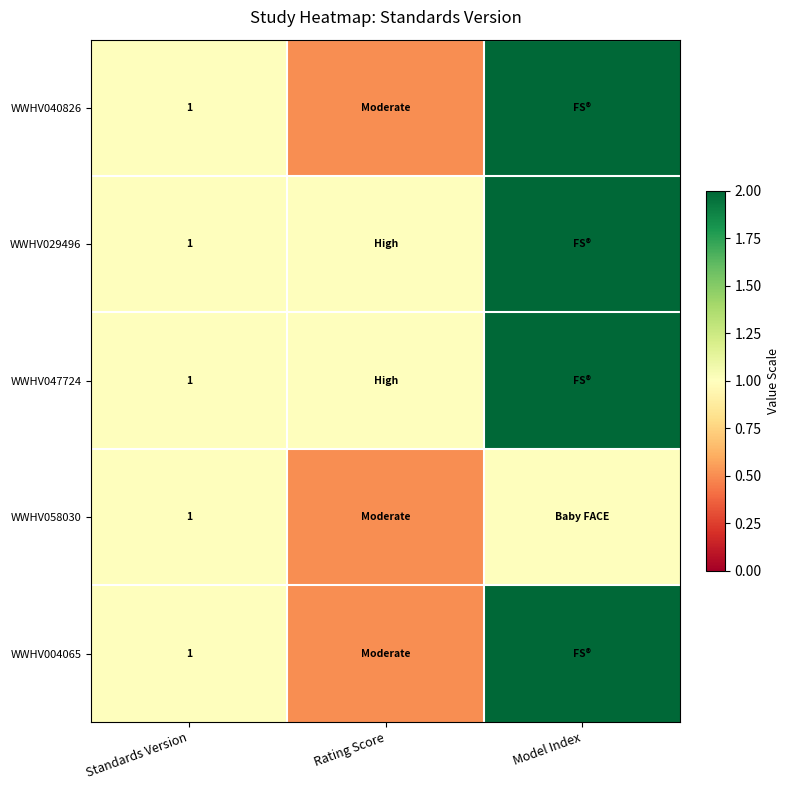

The WWHV058030 series shows 1.0 at Standards Version. True or false?

True